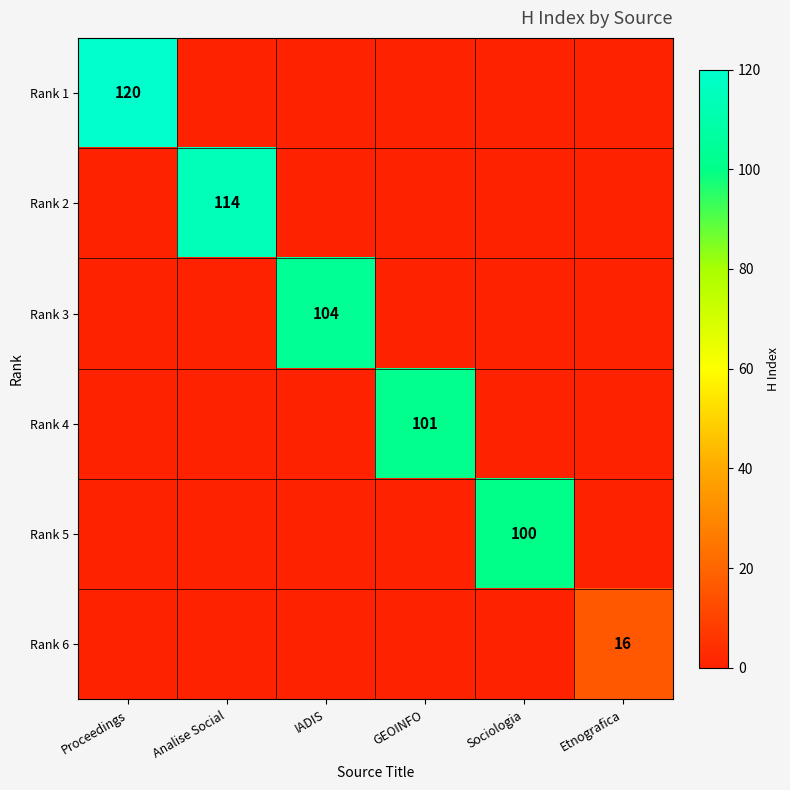

Is it true that Rank 1 equals 120 at Proceedings?

True